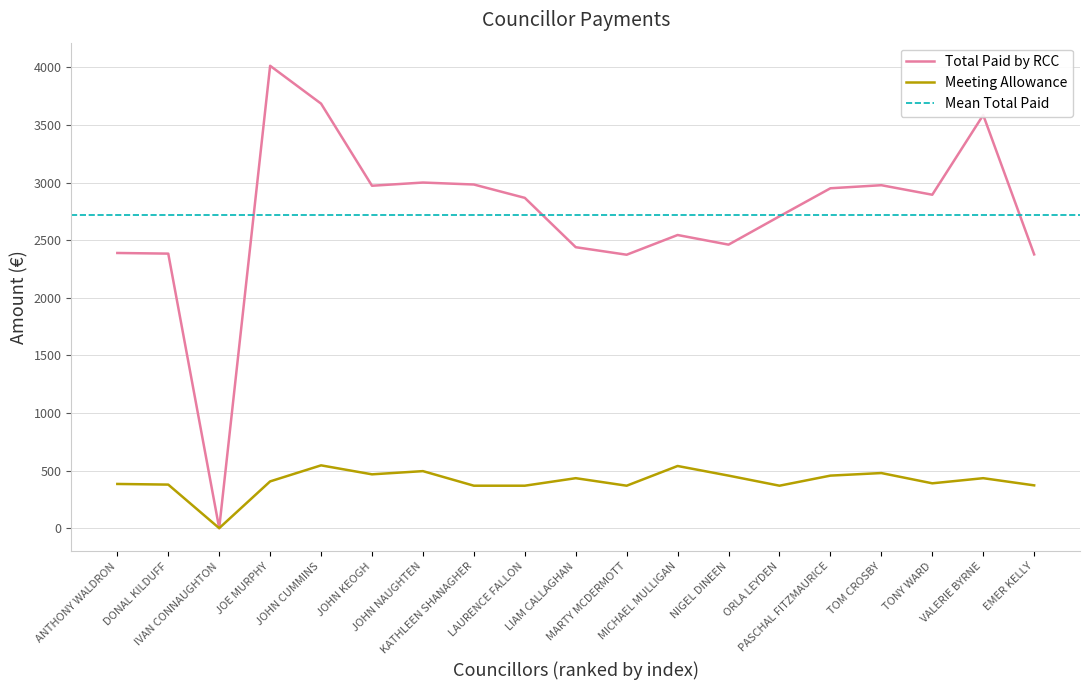

What is the difference between the Total Paid by RCC values at JOE MURPHY and JOHN KEOGH?

1041.3